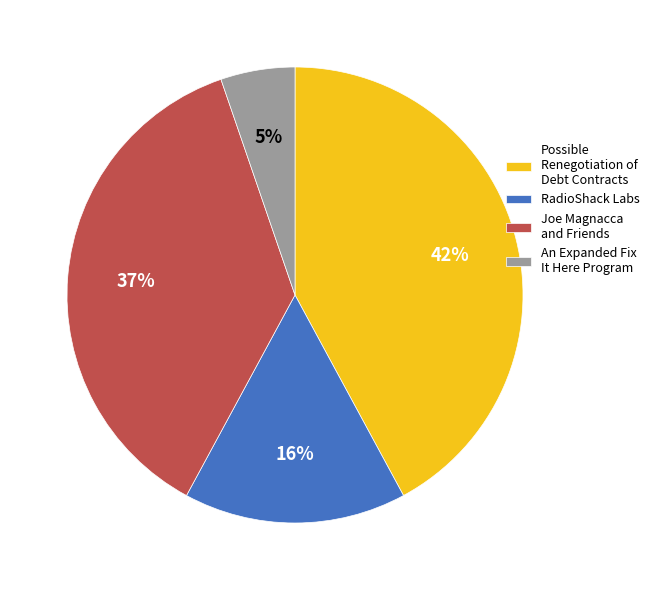

Is there any slice that represents more than half of the pie?

No